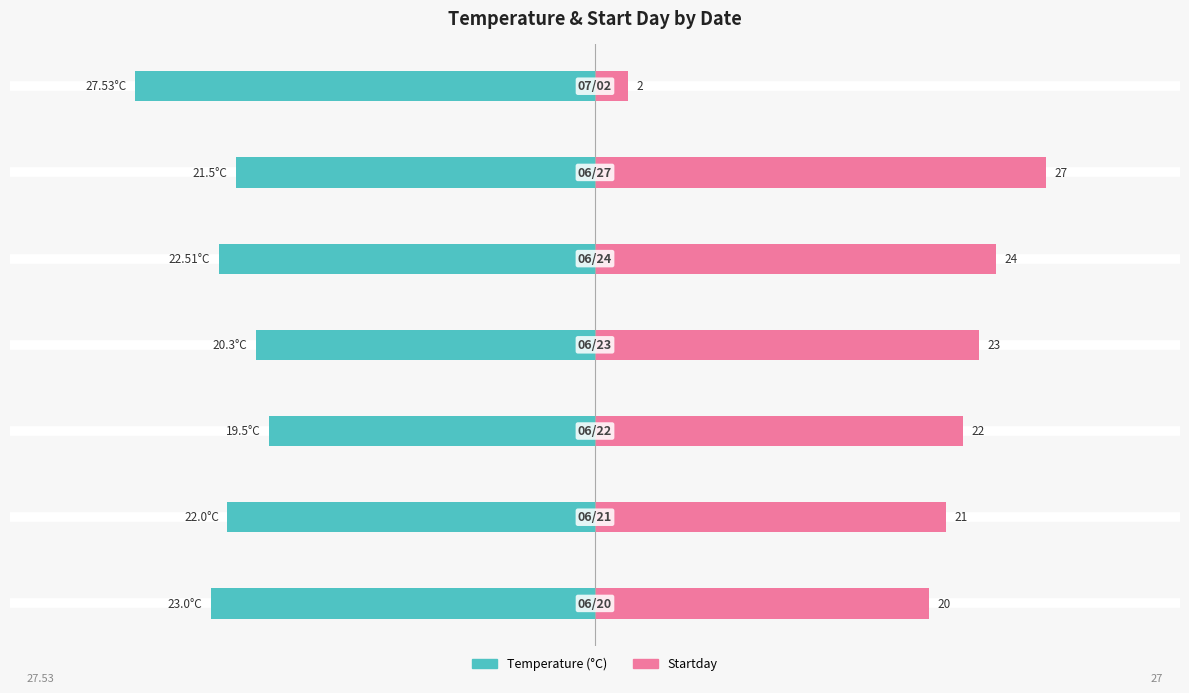

How many distinct data groups are displayed?

2